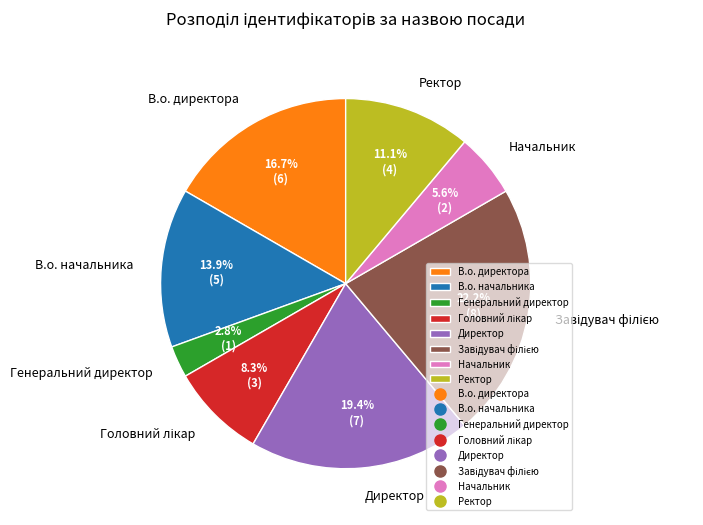

To the nearest percent, what portion does Начальник represent?

6%